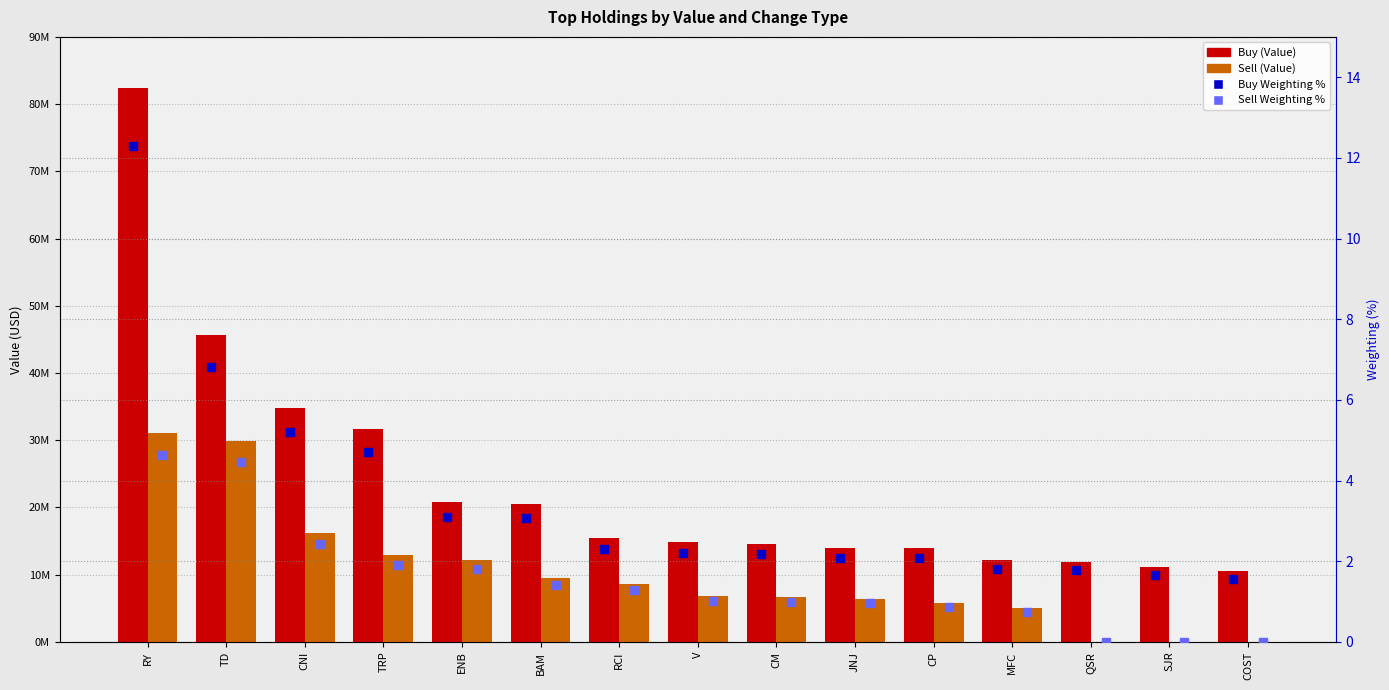

Which series has the largest Y range (max minus min)?

Buy